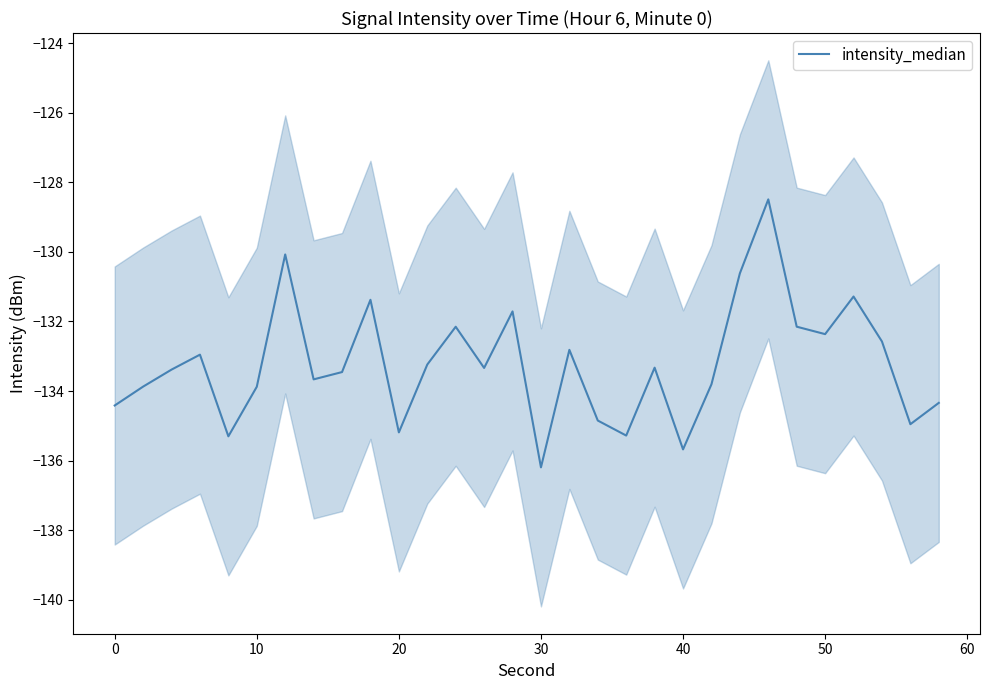

What is the lowest value of the intensity_median series?

-136.2